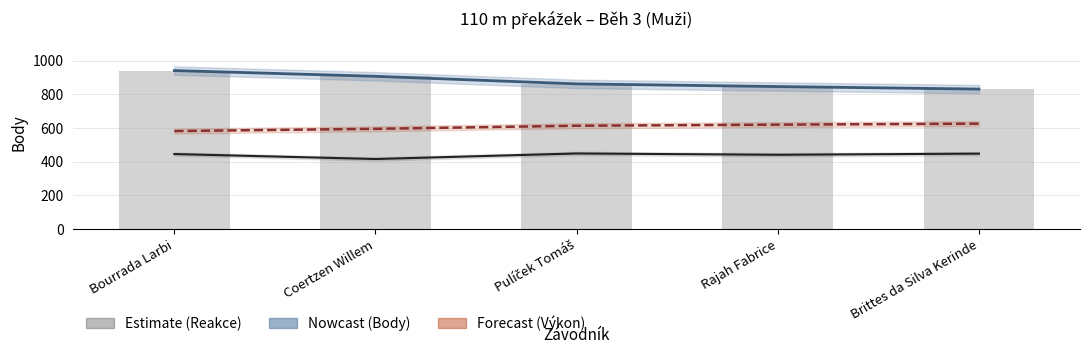

How many groups of bars are there?

5